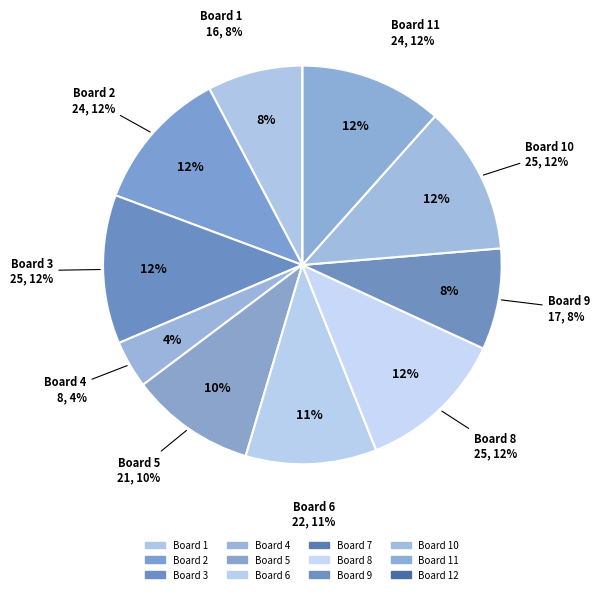

Count the number of slices in the pie.

12